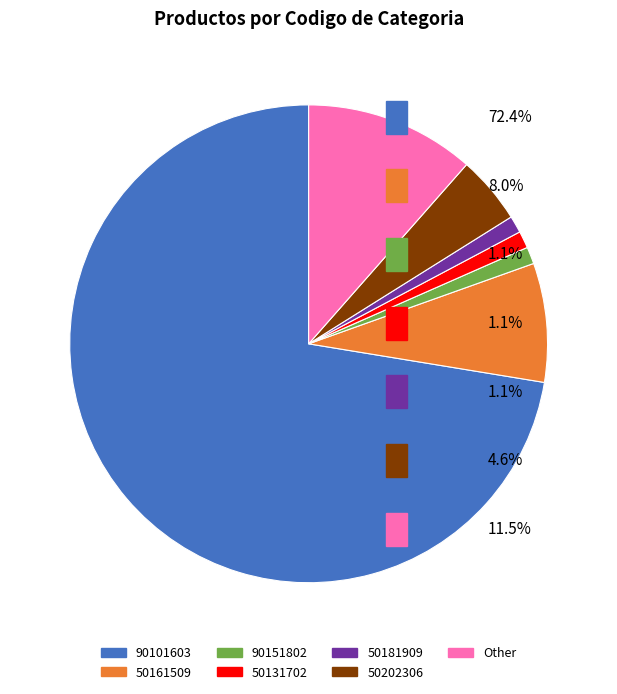

Is there any slice that represents more than half of the pie?

Yes